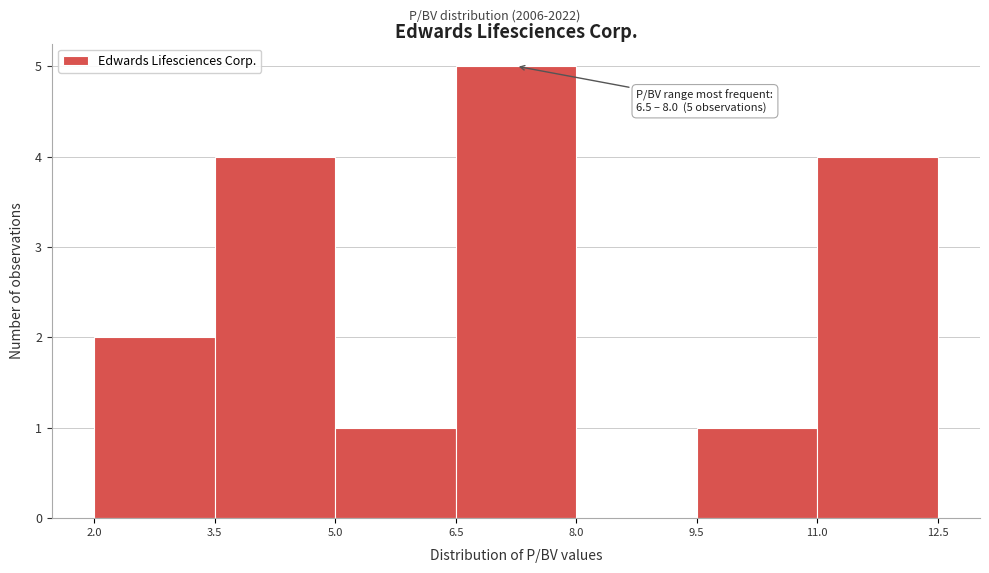

Over which range of the x-axis is the bar tallest?

6.5 to 8.0